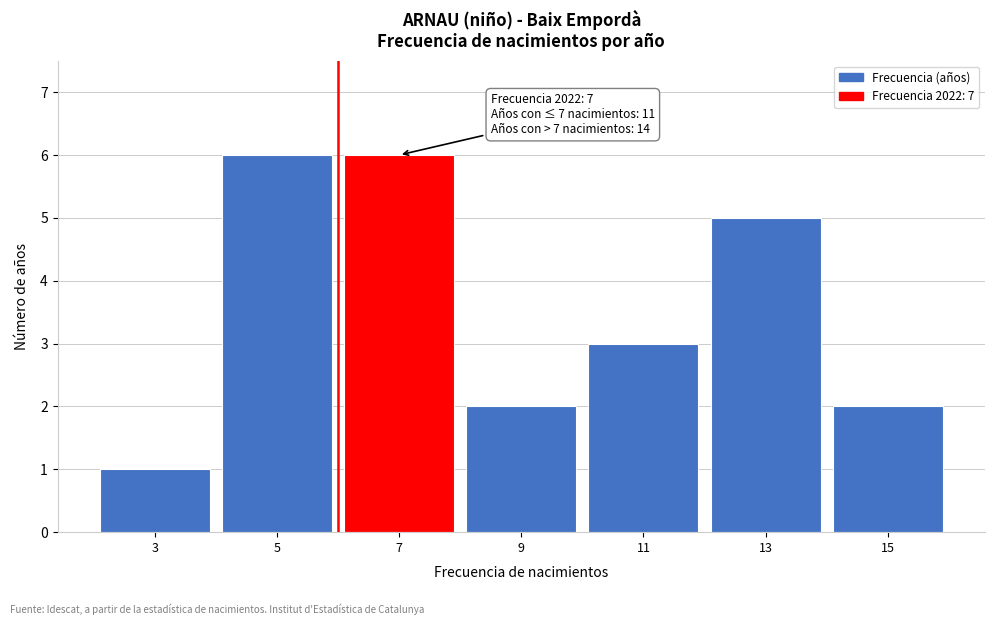

Reading left to right, list all the values displayed in this chart.

1	6	6	2	3	5	2